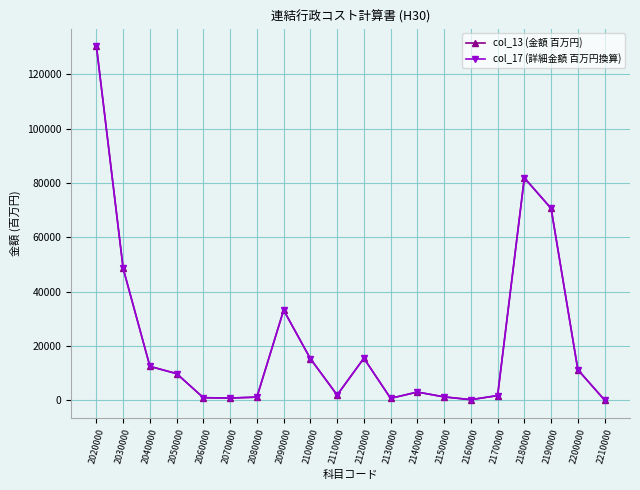

Which series has the widest spread of values?

col_17 (詳細金額 百万円換算)